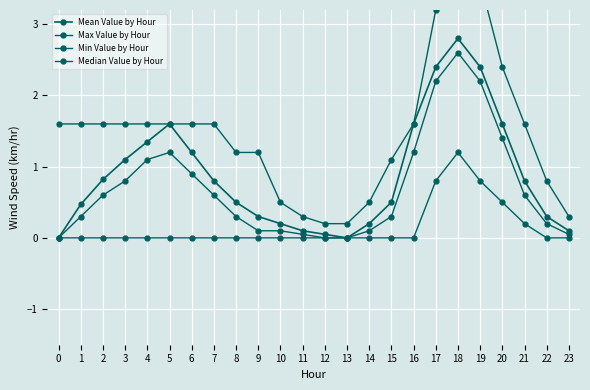

Reading right to left, transcribe all the data shown in this chart.

Mean Value by Hour: 0.1	0.3	0.8	1.6	2.4	2.8	2.4	1.6	0.5	0.2	0.0	0.1	0.1	0.2	0.3	0.5	0.8	1.2	1.6	1.4	1.1	0.8	0.5	0.0
Max Value by Hour: 0.3	0.8	1.6	2.4	3.6	4.2	3.2	1.6	1.1	0.5	0.2	0.2	0.3	0.5	1.2	1.2	1.6	1.6	1.6	1.6	1.6	1.6	1.6	1.6
Min Value by Hour: 0.0	0.0	0.2	0.5	0.8	1.2	0.8	0.0	0.0	0.0	0.0	0.0	0.0	0.0	0.0	0.0	0.0	0.0	0.0	0.0	0.0	0.0	0.0	0.0
Median Value by Hour: 0.1	0.2	0.6	1.4	2.2	2.6	2.2	1.2	0.3	0.1	0.0	0.0	0.1	0.1	0.1	0.3	0.6	0.9	1.2	1.1	0.8	0.6	0.3	0.0